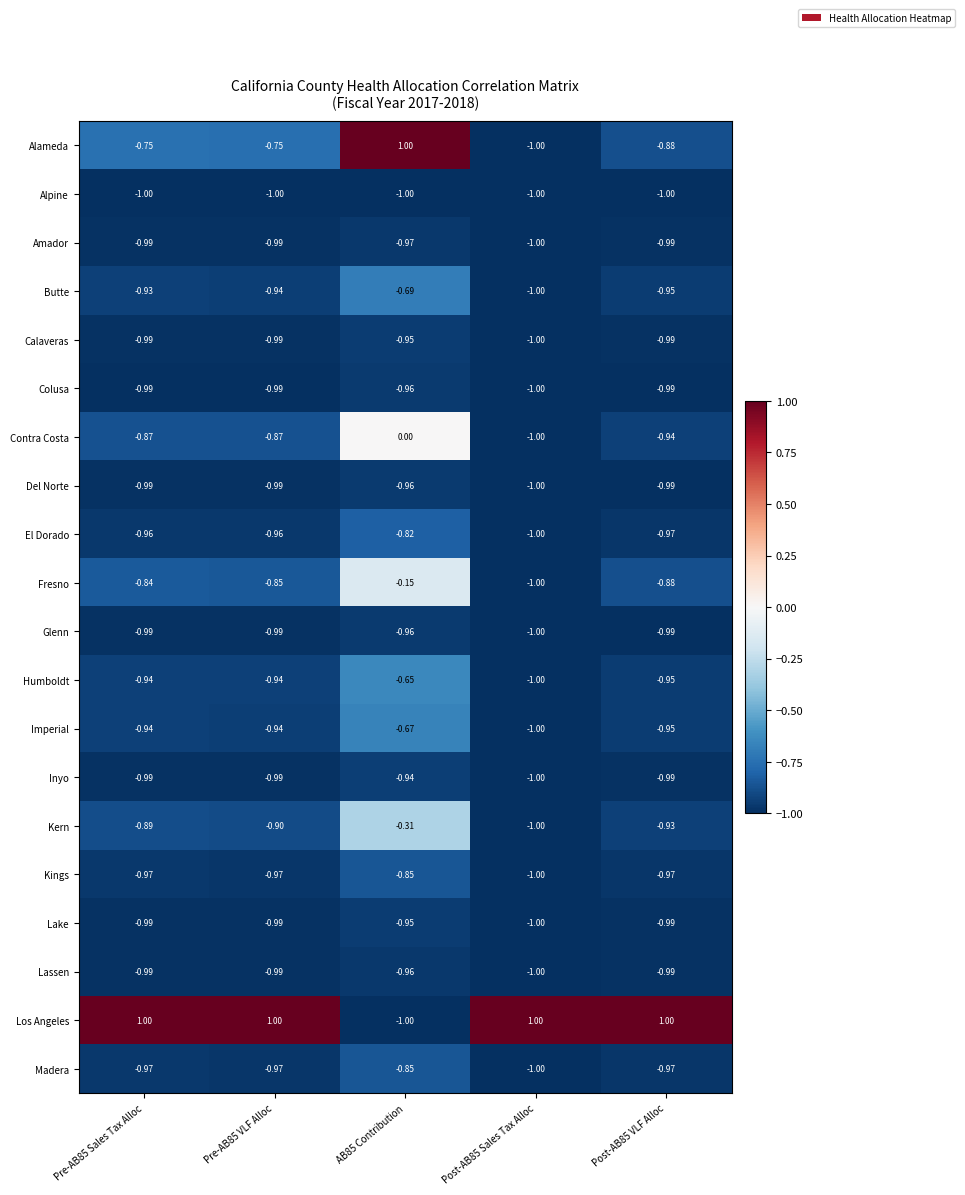

Which series has the largest total across all categories?

Los Angeles